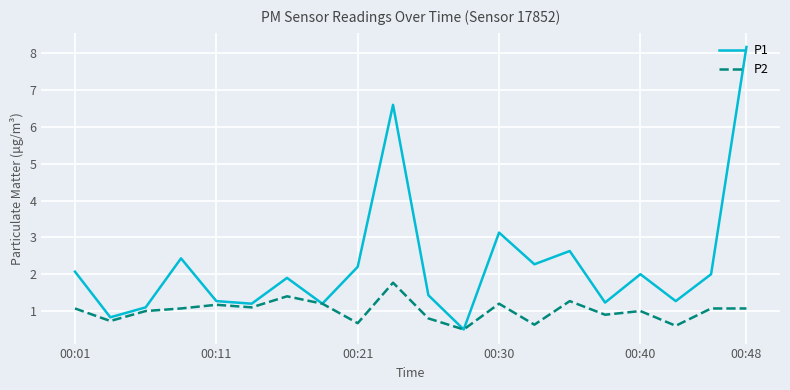

What is the minimum value shown in the chart?

0.5